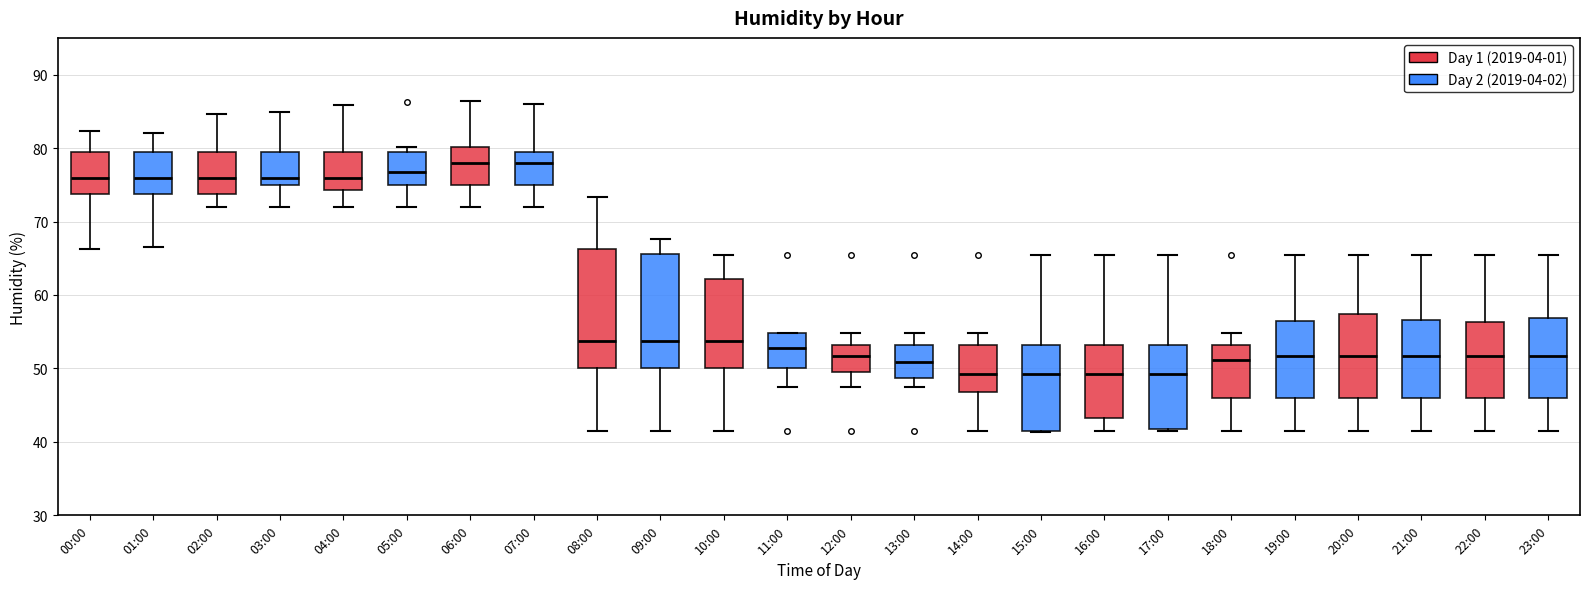

Where is the lower edge of the box for 09:00 on the y-axis? The values are not printed on the chart, so give them approximately, as read against the axis.

50